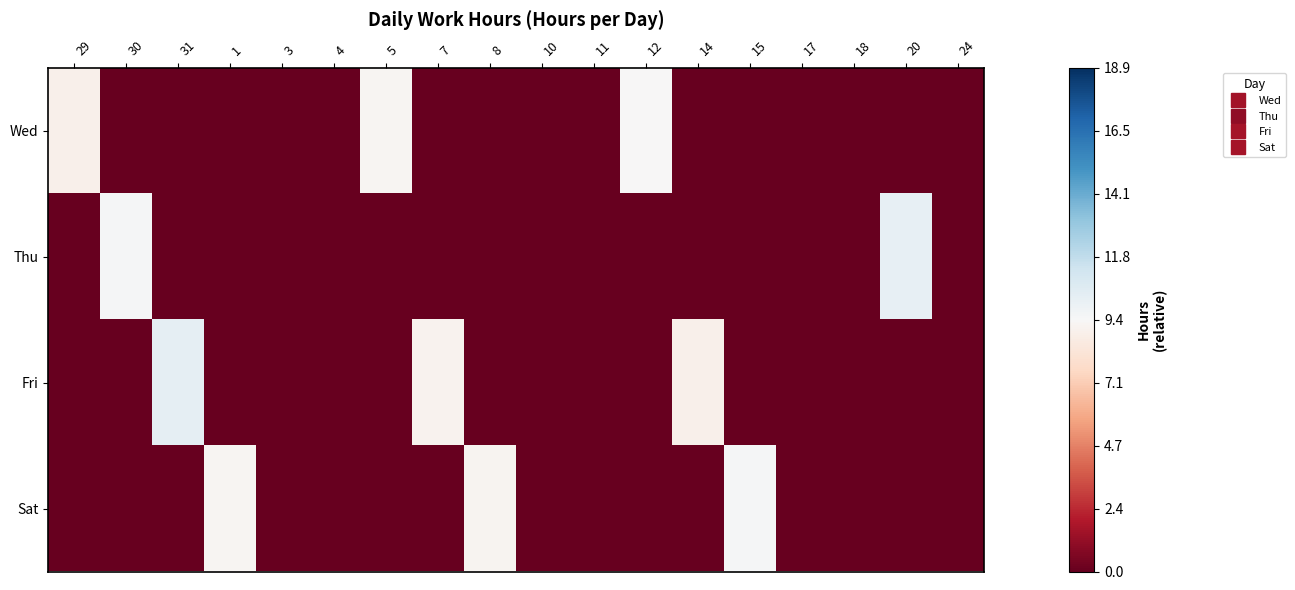

Which has a higher value, 12 or 1?

12